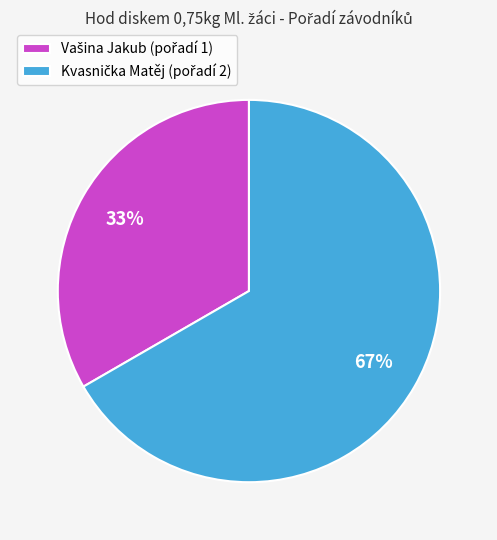

Is there any slice that represents more than half of the pie?

Yes